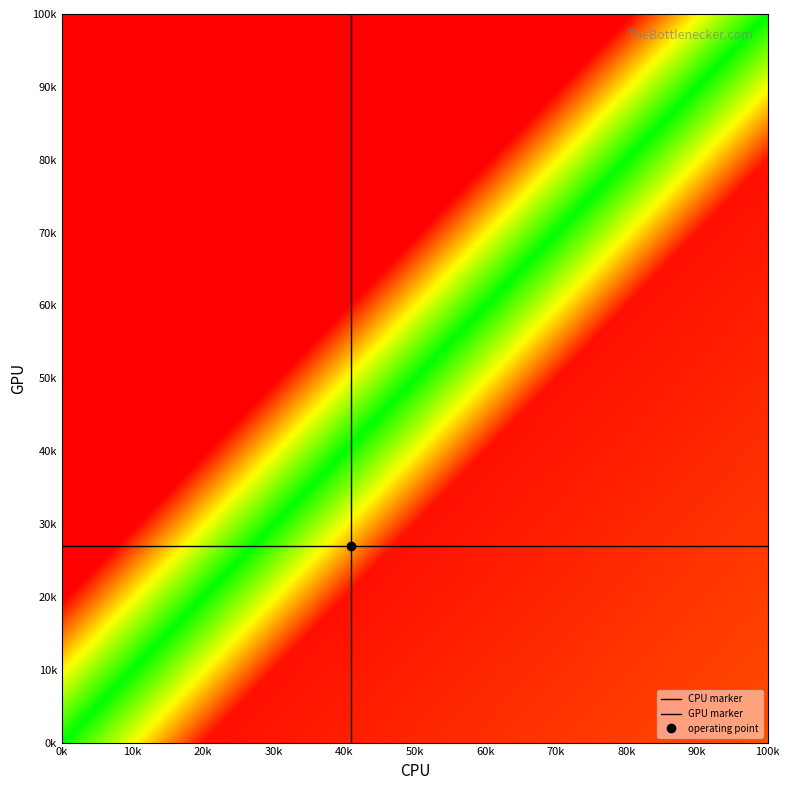

Is it true that CPU marker equals 1 at 0k?

False